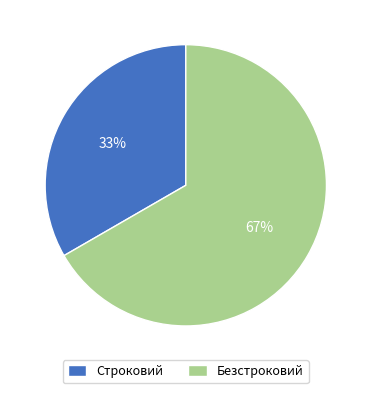

To the nearest percent, what is the combined percentage of Строковий and Безстроковий?

100%